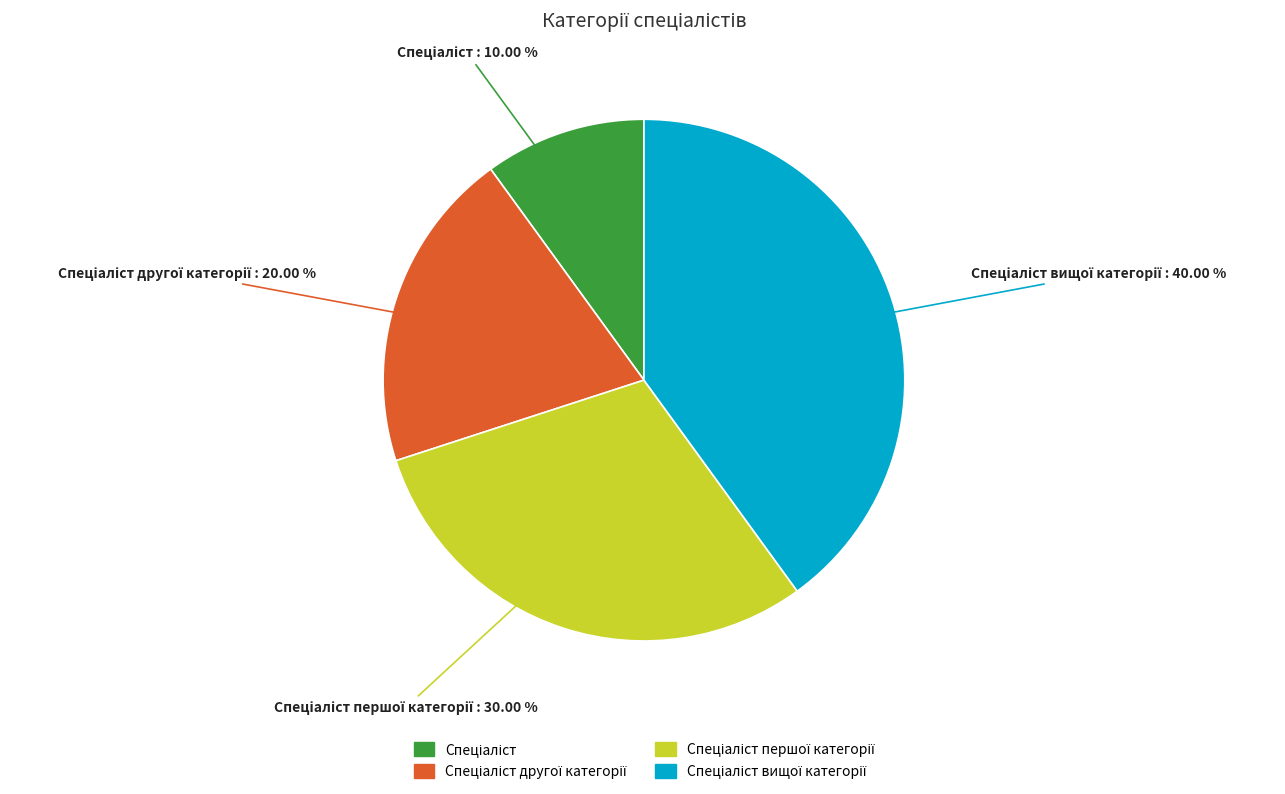

Is there a majority slice in this chart?

No